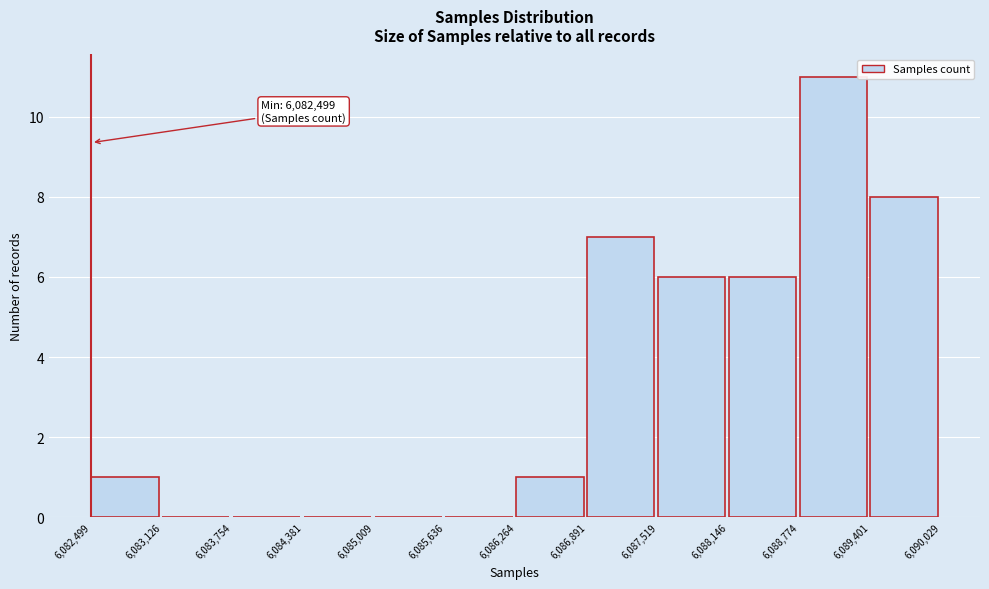

Over which range of the x-axis is the bar tallest?

6,088,774 to 6,089,401